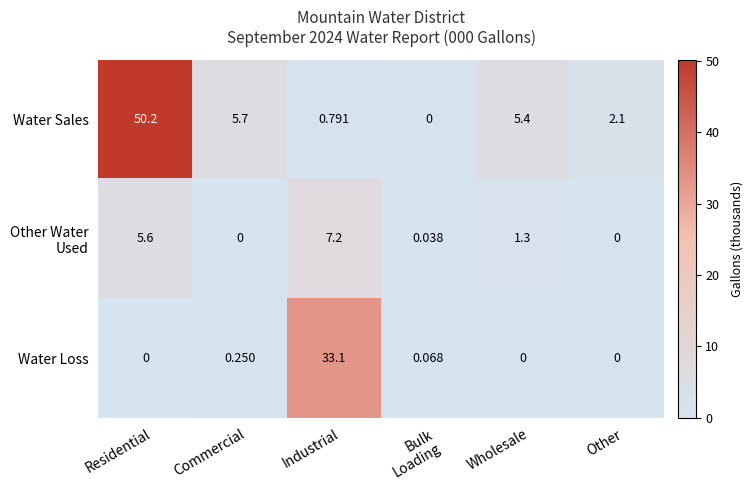

Which series has the widest spread of values?

Water Sales